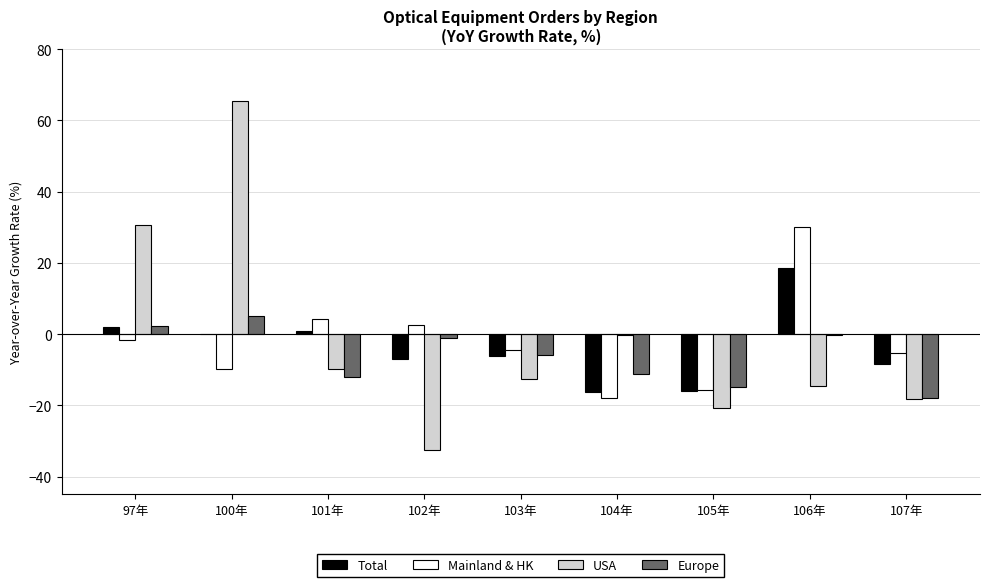

Are the bars grouped side by side (vs. stacked)?

Yes